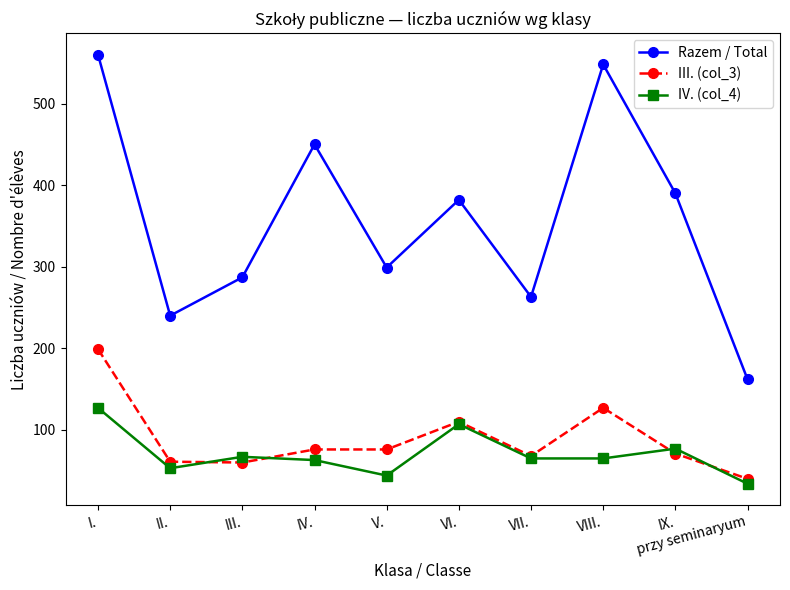

What is the spread (max minus min) of values at VIII.?

483